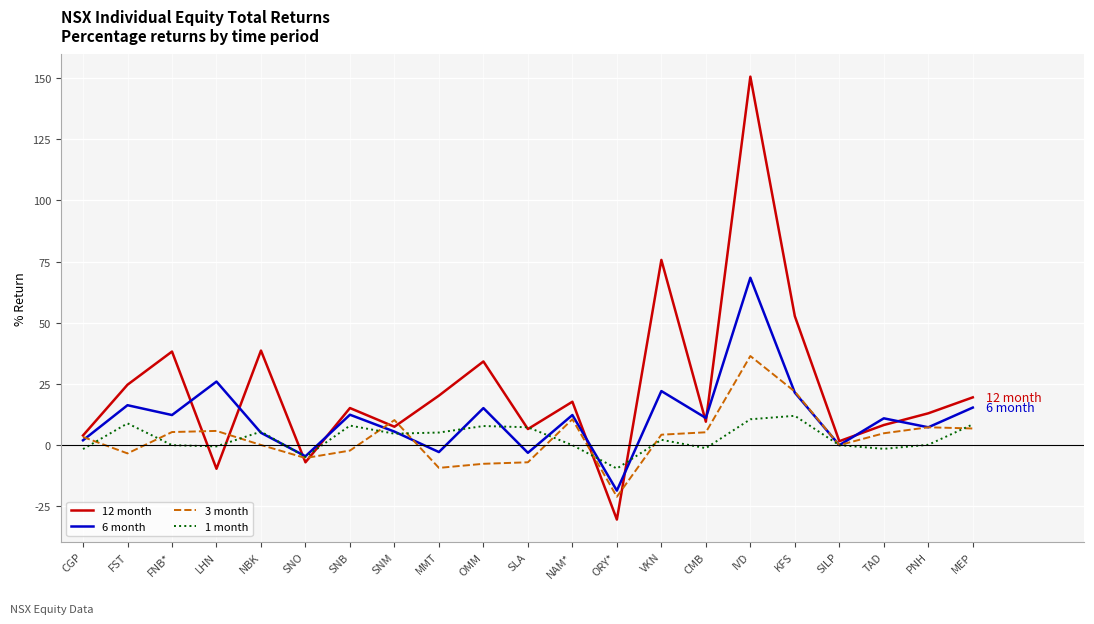

Is it true that 3 month equals 0.0 at SILP?

True